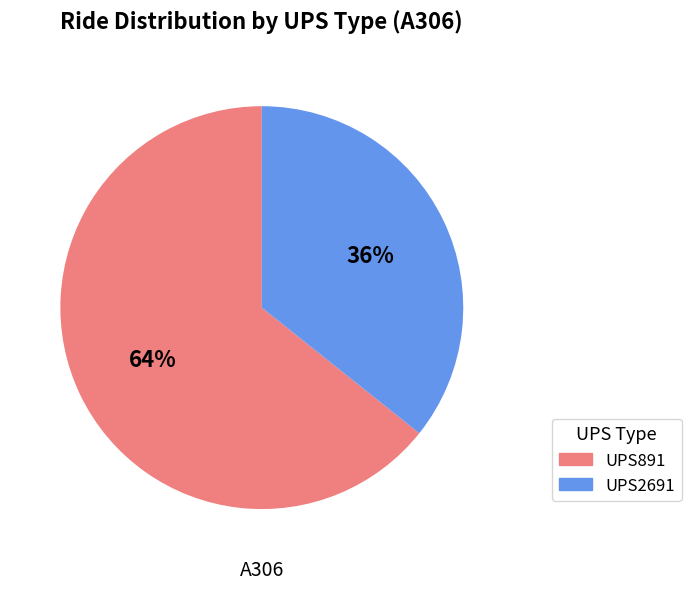

How many slices are in this pie chart?

2